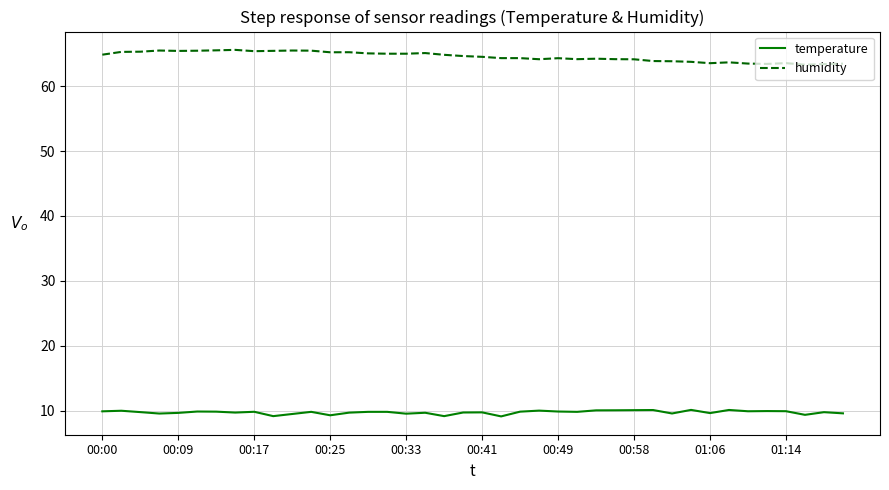

Which series has the largest total across all categories?

humidity